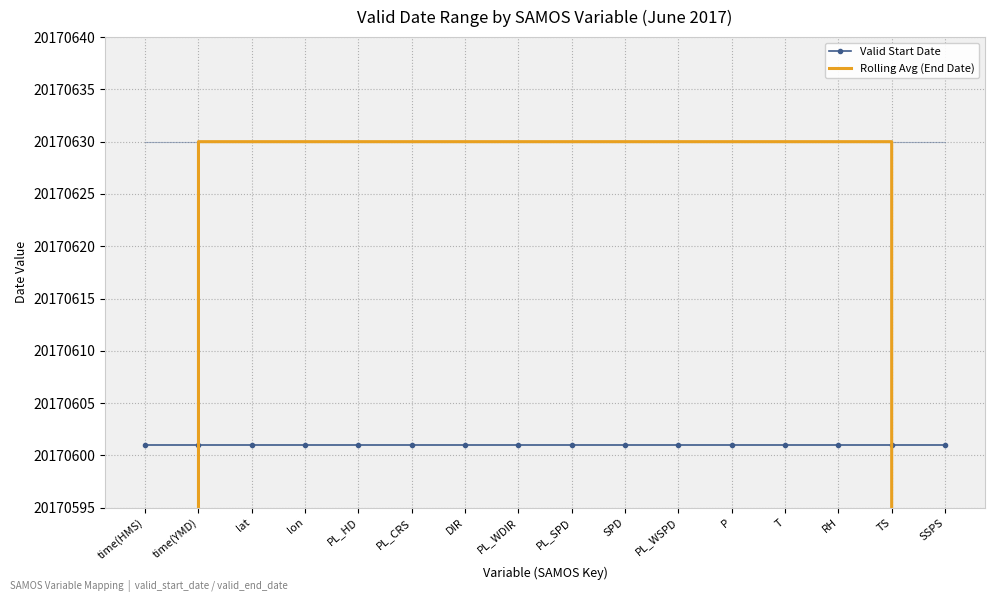

What is the average value of the Rolling Avg (End Date) series?

19330187.1